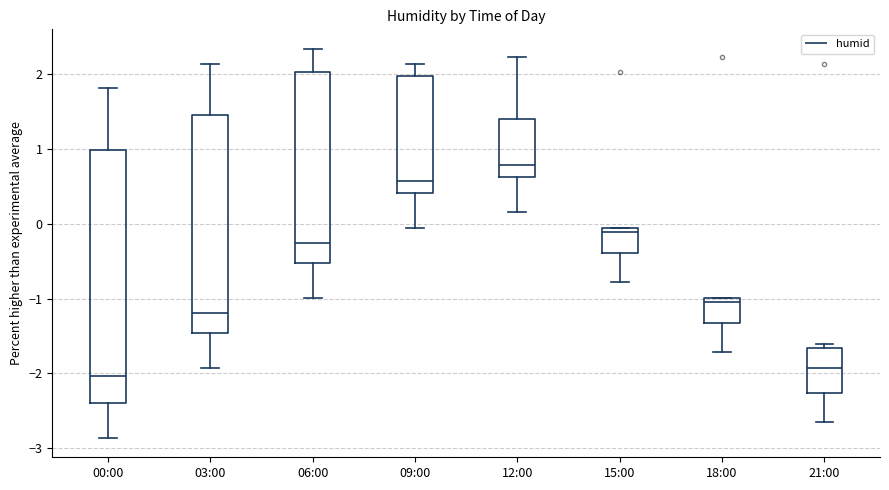

Where does the lower whisker of the box for 12:00 end on the y-axis? The values are not printed on the chart, so give them approximately, as read against the axis.

0.2